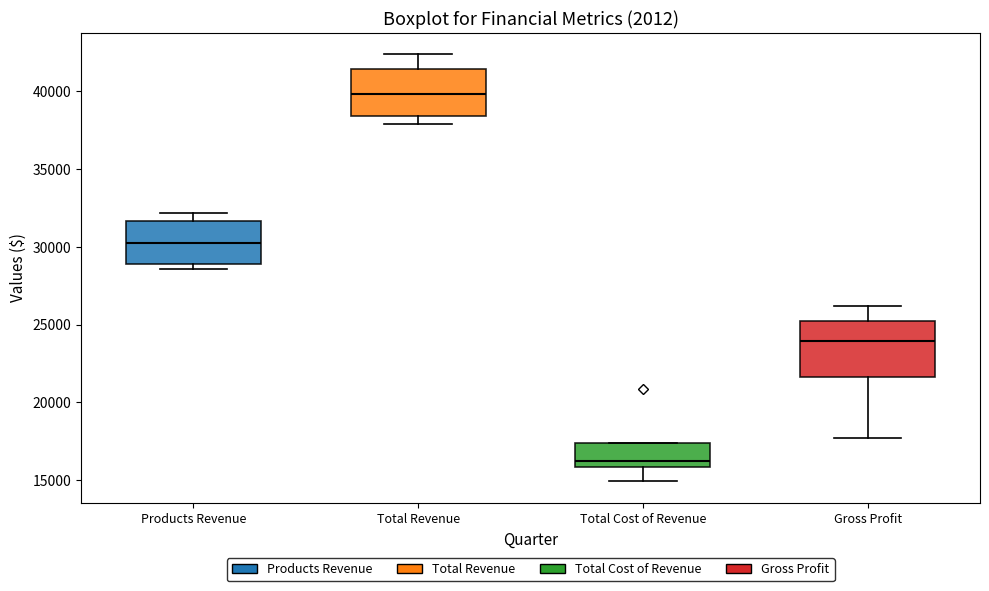

Where does the lower whisker of the box for Gross Profit end on the y-axis? The values are not printed on the chart, so give them approximately, as read against the axis.

17500